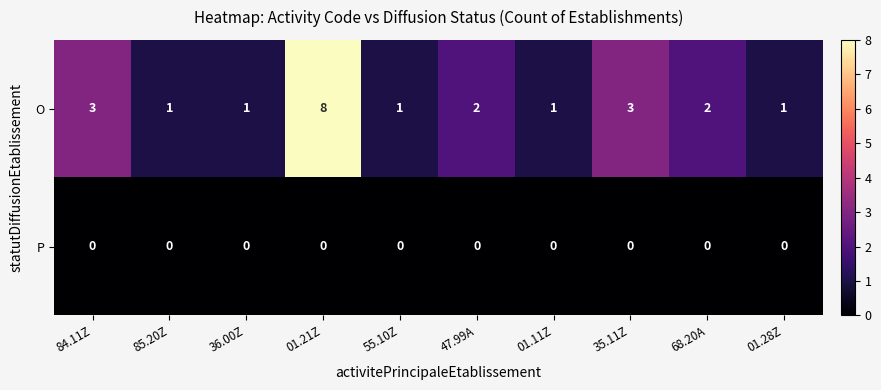

What is the spread (max minus min) of values at 01.21Z?

8